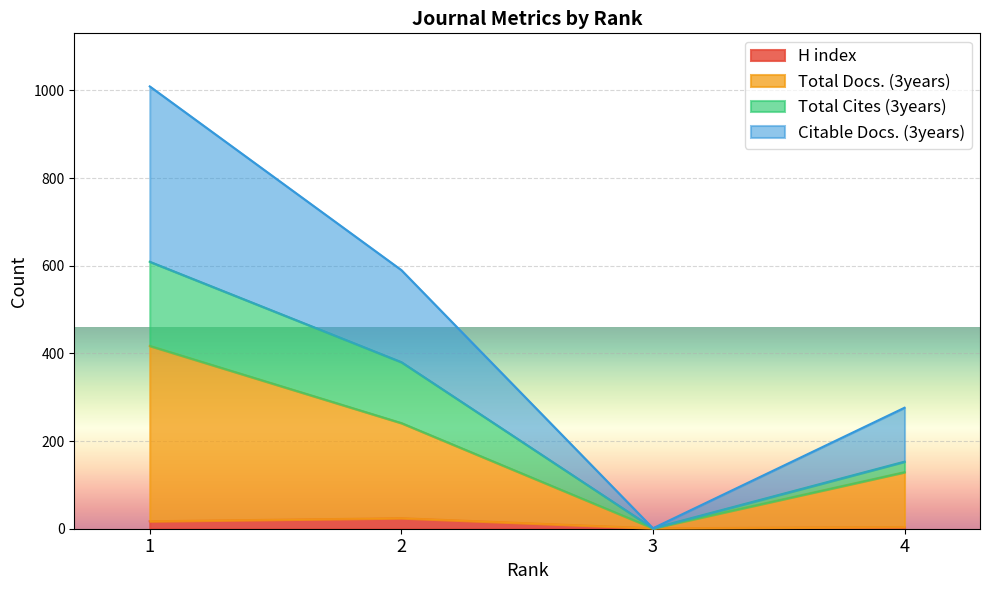

Is the value of Citable Docs. (3years) at 3 greater than the value of Total Docs. (3years) at 3?

No